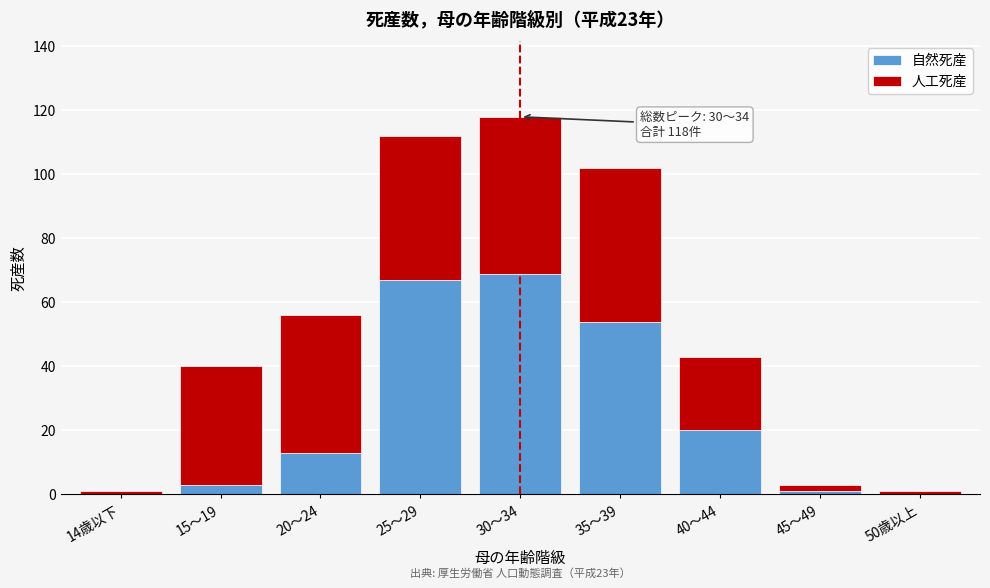

Reading left to right, what are the values for 自然死産?

14歳以下=0	15～19=3	20～24=13	25～29=67	30～34=69	35～39=54	40～44=20	45～49=1	50歳以上=0